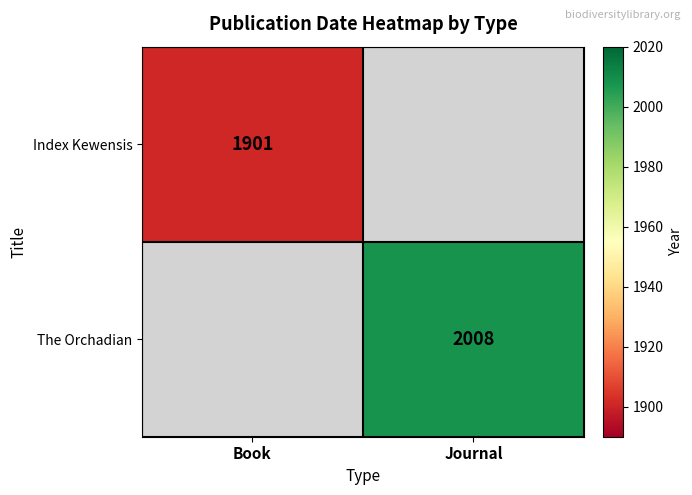

Between Book and Journal, which is larger?

Journal